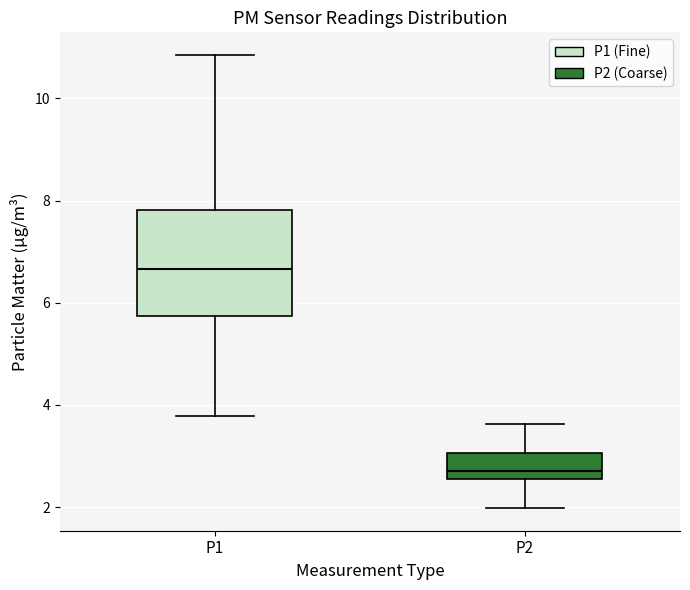

Reading left to right, transcribe this box plot: for each box, give where its median line is, the range the box spans, and where its two whiskers end, as read against the y-axis. The values are not printed on the chart, so give them approximately, as read against the axis.

P1: median 6.6, box 5.8 to 7.8, whiskers 3.8 to 10.8
P2: median 2.8, box 2.6 to 3.0, whiskers 2.0 to 3.6